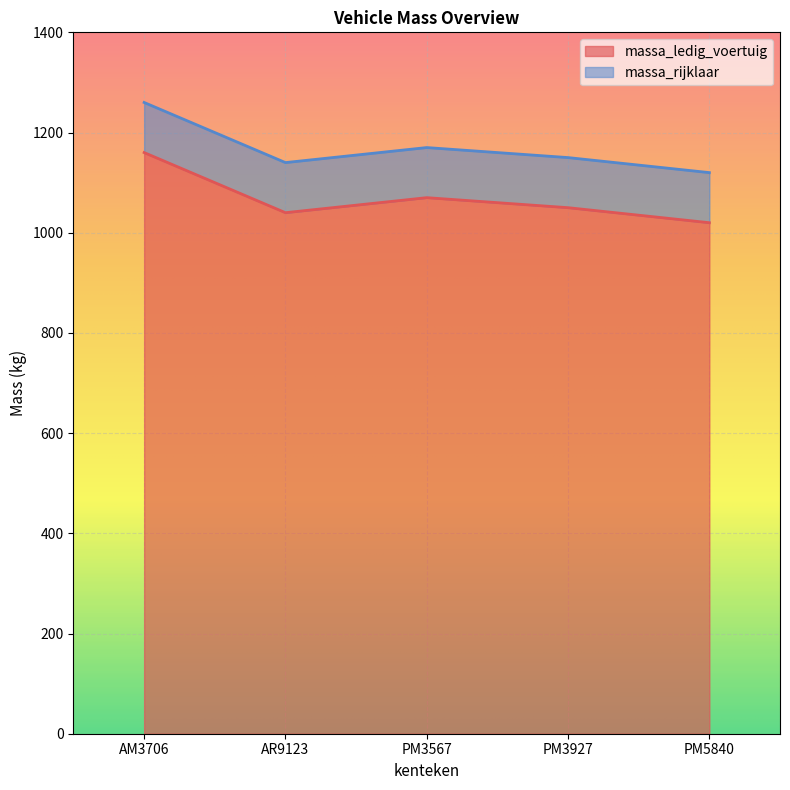

How many lines are shown in the chart?

2